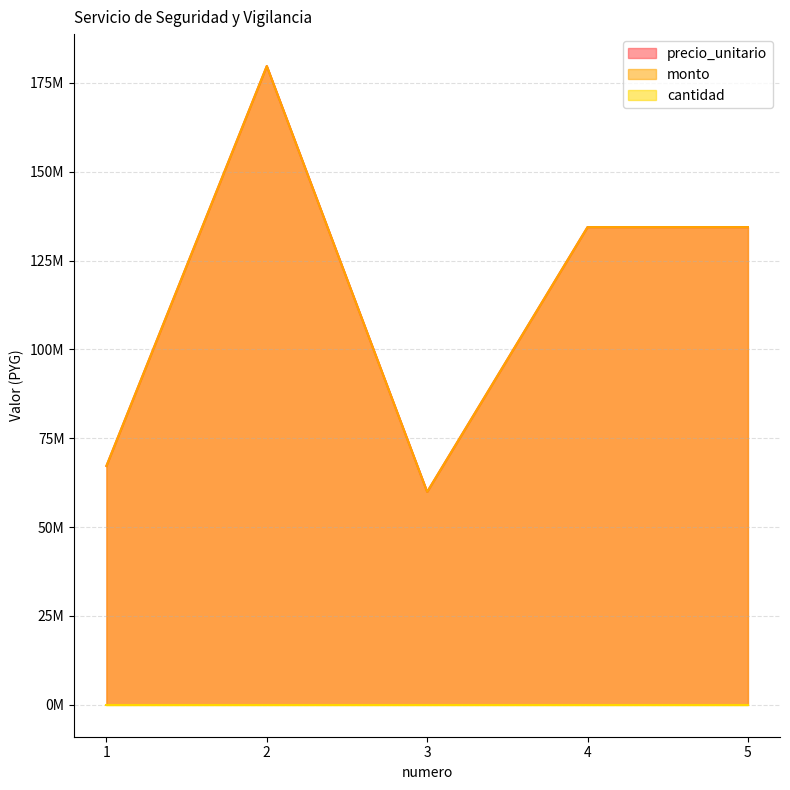

What is the highest value of the precio_unitario series?

179712000